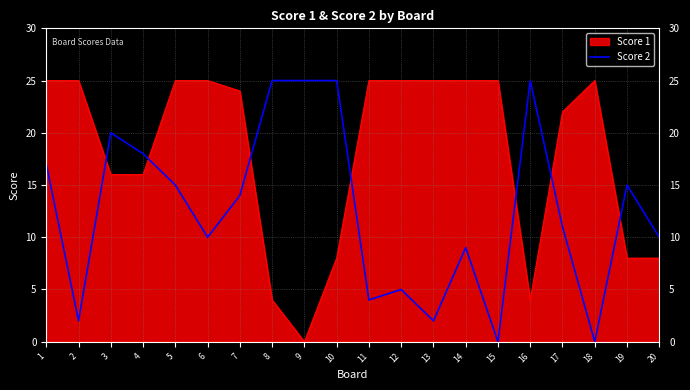

Which series changed the most between 12 and 14?

Score 2